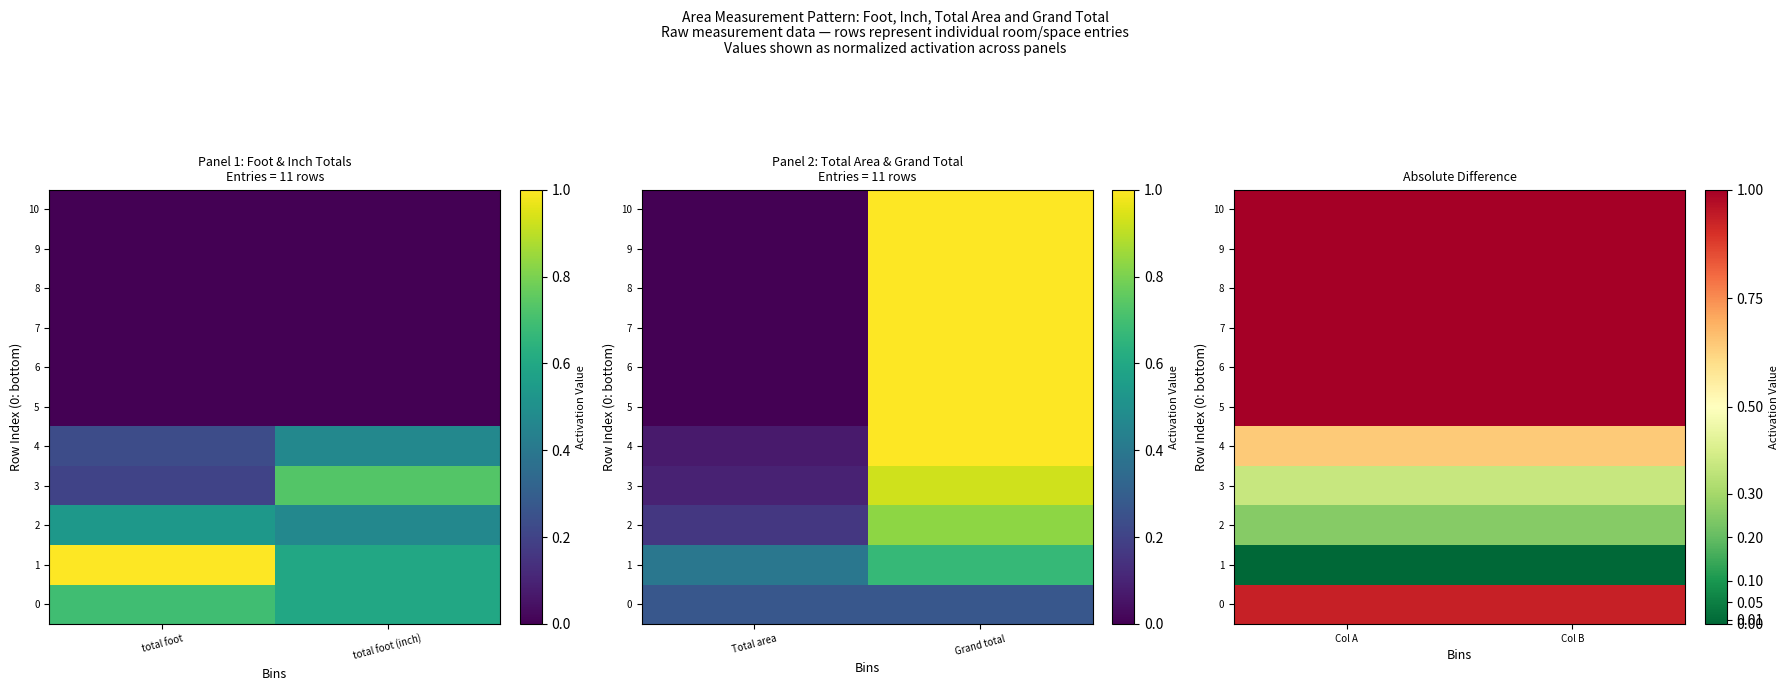

Rank the categories by 7 value from lowest to highest.

Col A, Col B